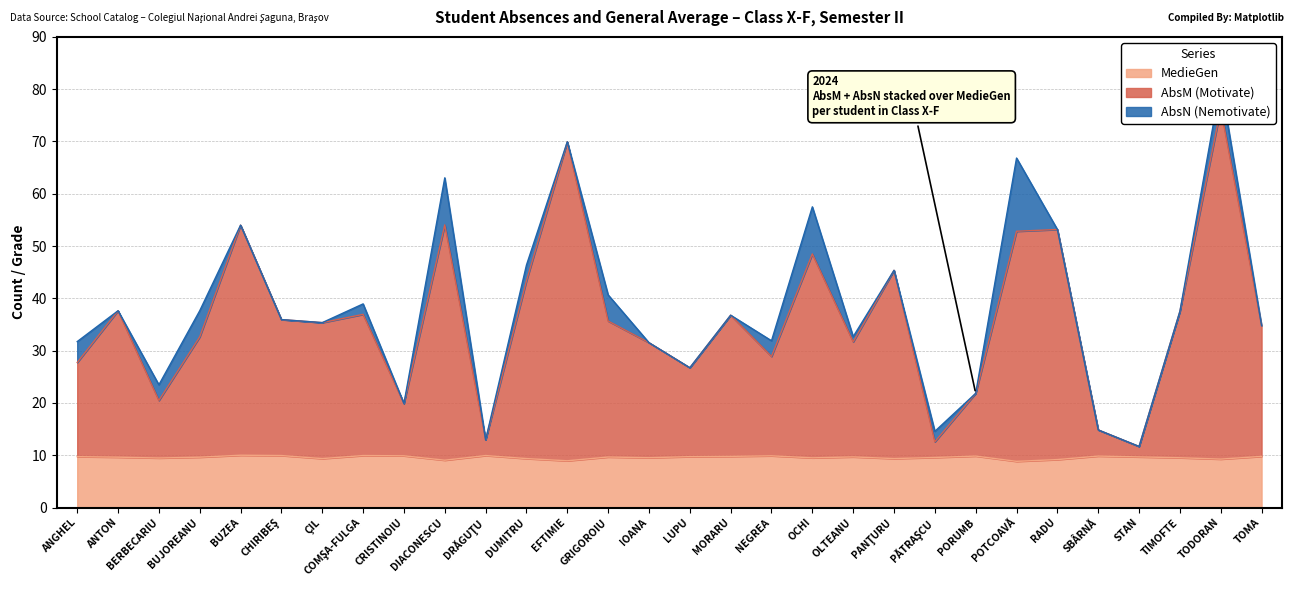

The MedieGen series shows 2.8 at BUZEA. True or false?

False